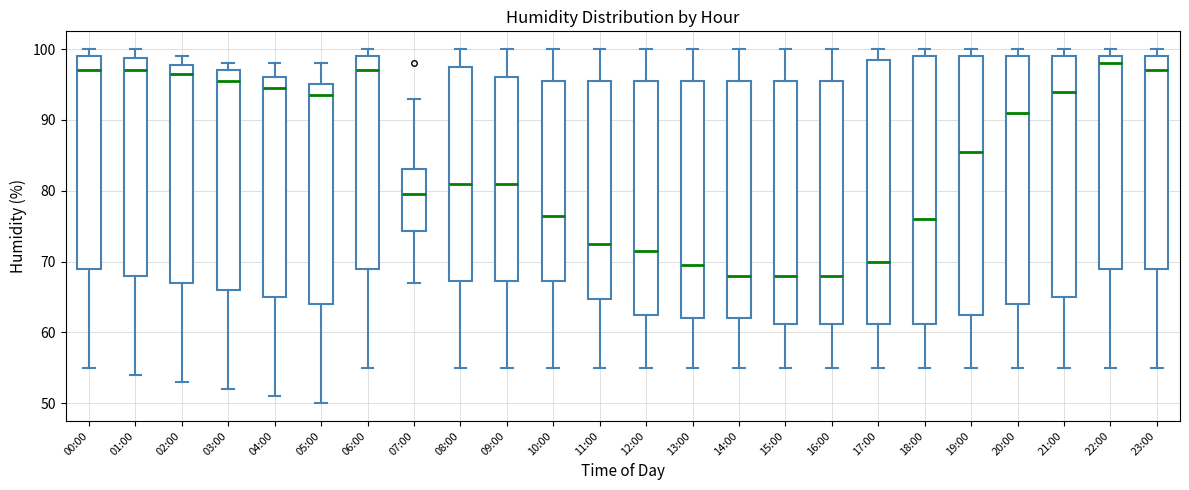

Which box's median line is the highest?

22:00